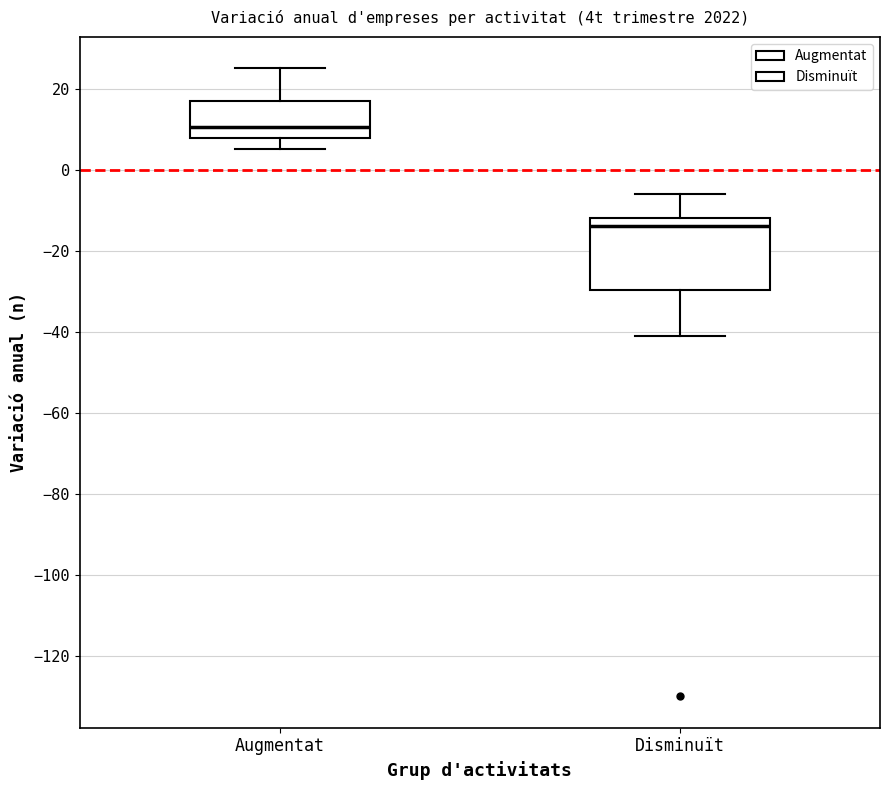

Reading left to right, read every box against the y-axis: the position of its median line, the range the box covers, and the ends of its whiskers. The values are not printed on the chart, so give them approximately, as read against the axis.

Augmentat: median 10, box 8 to 18, whiskers 6 to 26
Disminuït: median -14, box -30 to -12, whiskers -40 to -6